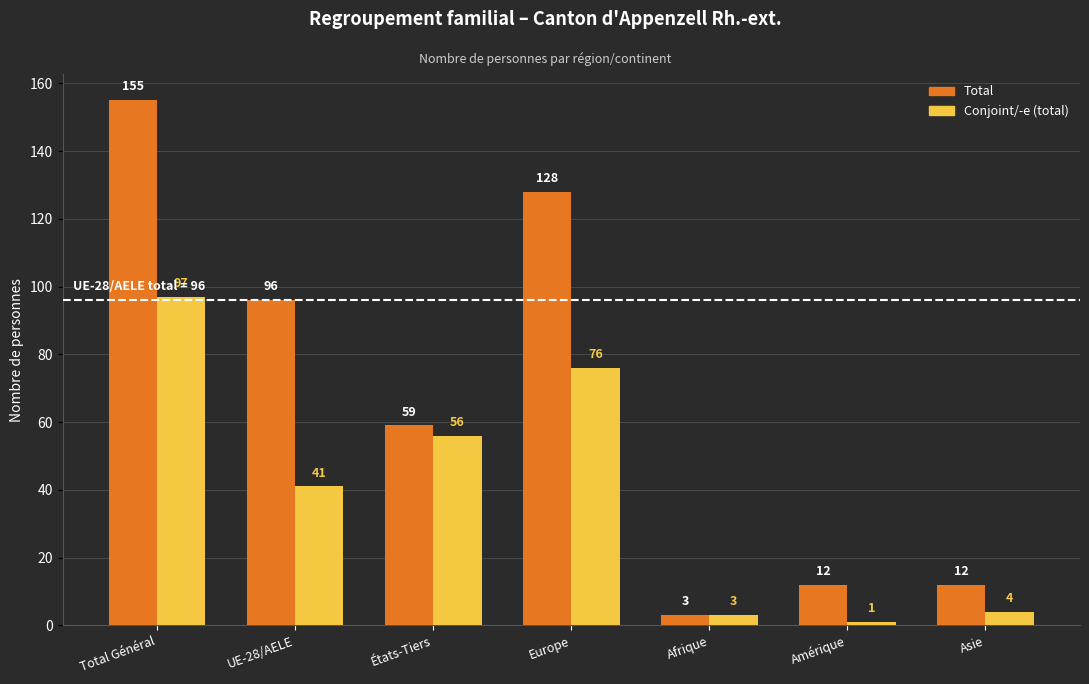

What is the difference between the maximum and minimum values in the Conjoint/-e (total) series?

96